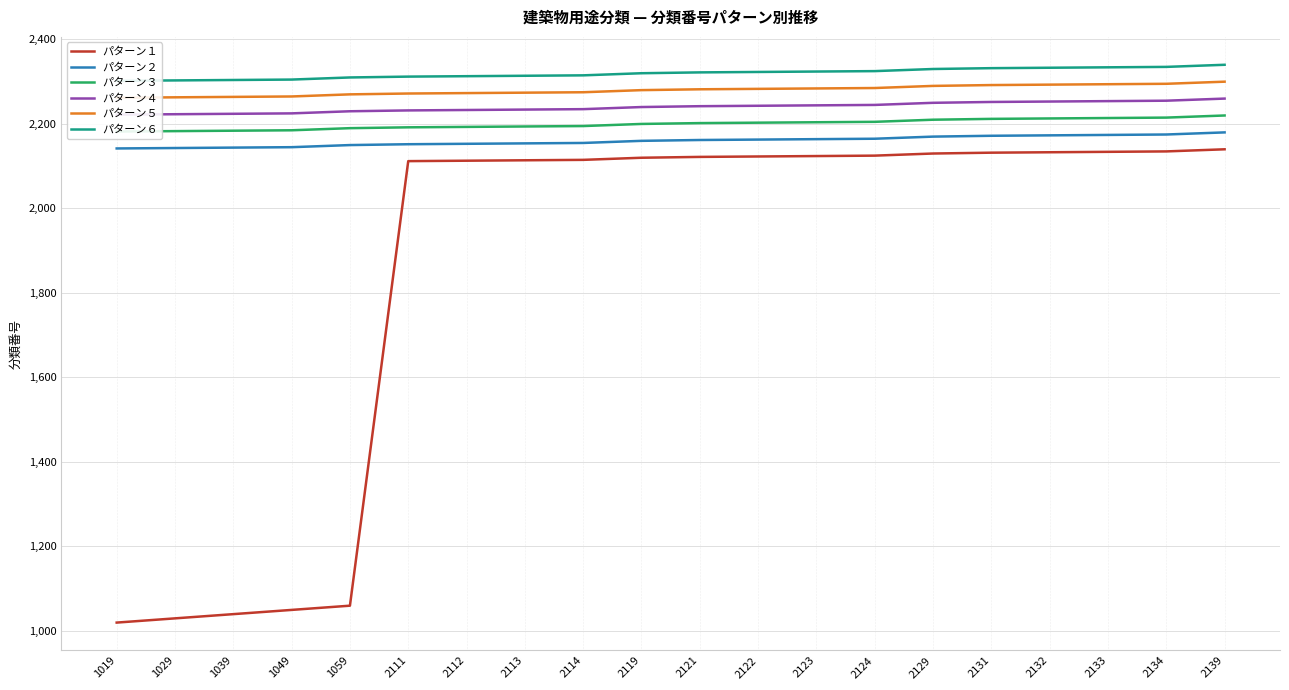

What is the highest value of the パターン５ series?

2299